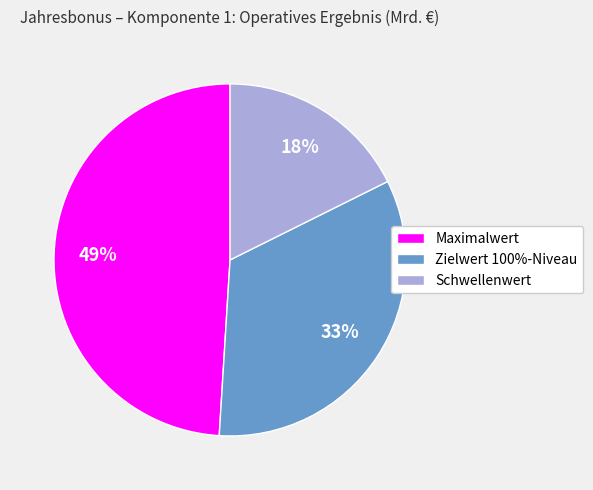

To the nearest percent, what portion does Schwellenwert represent?

18%